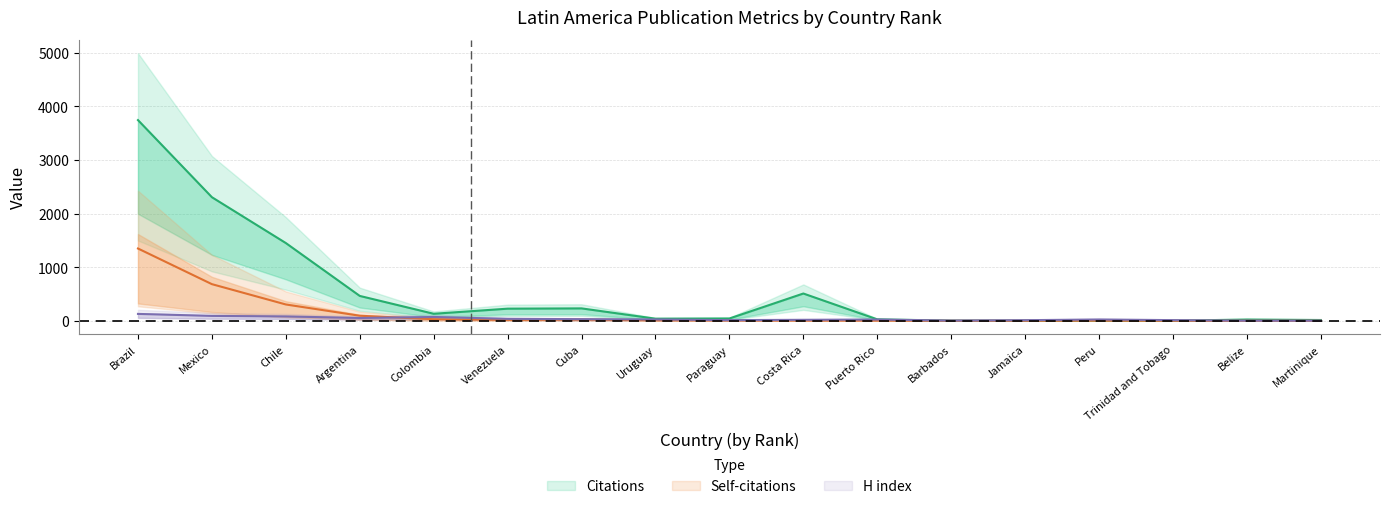

Between which two adjacent categories do Self-citations and H index first intersect?

Argentina and Colombia